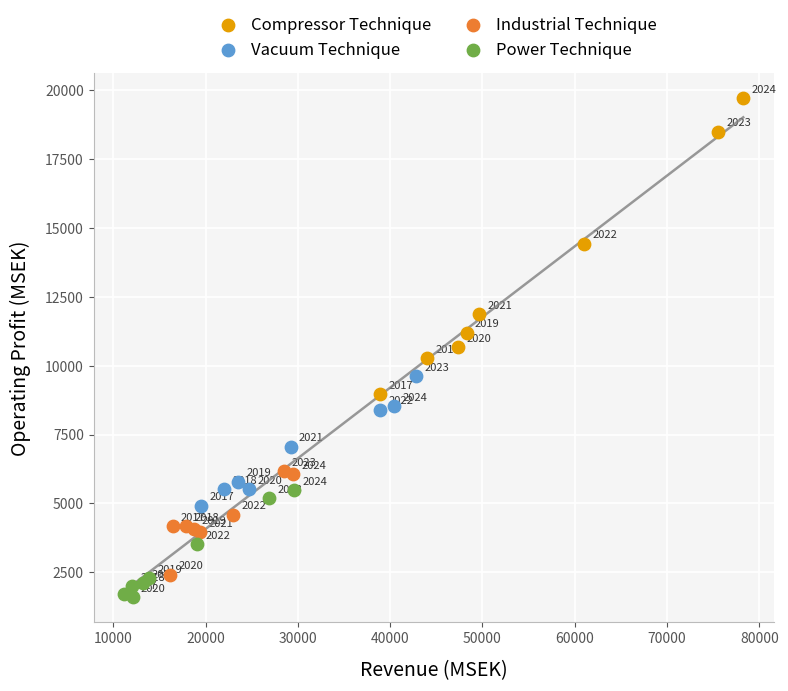

Which series contains the highest Y value?

Compressor Technique